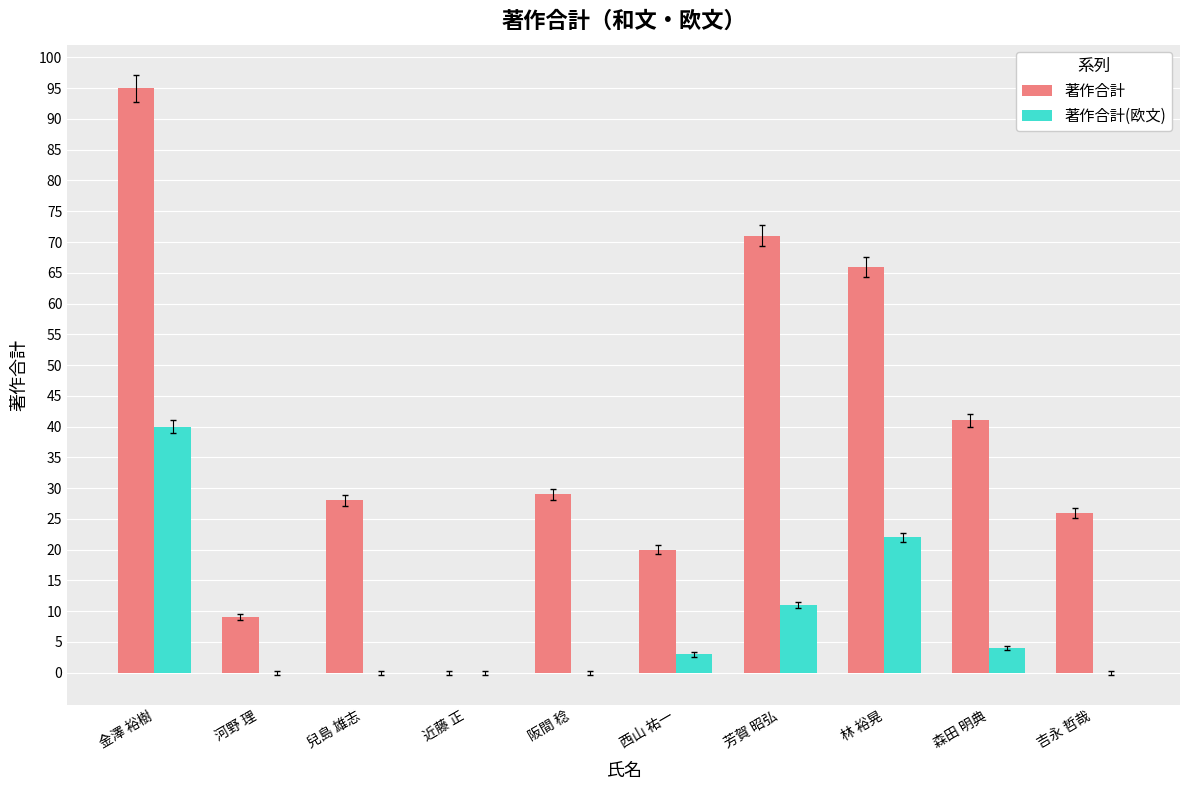

The 著作合計 series shows 29 at 阪間 稔. True or false?

True